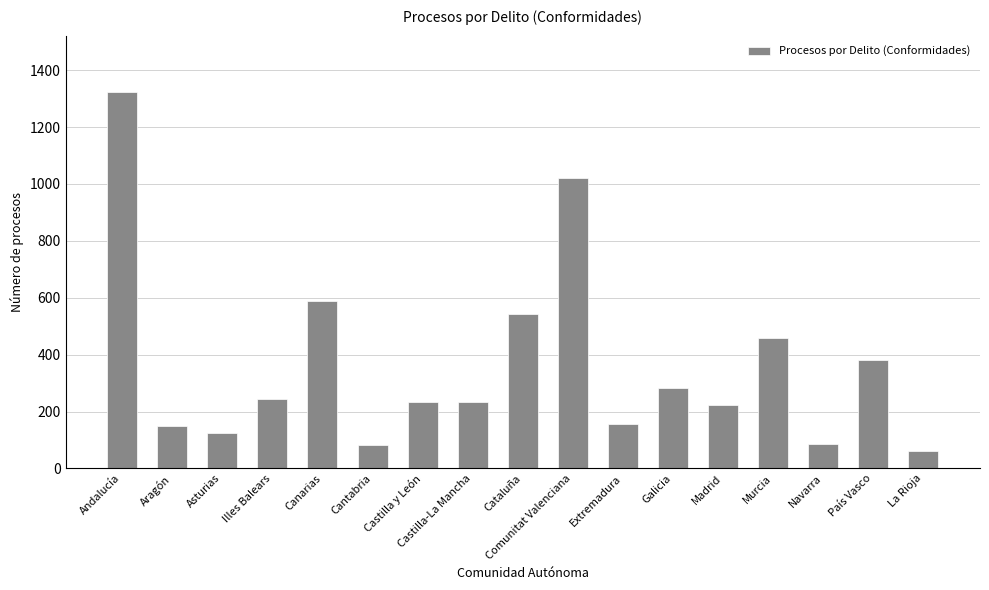

How many categories are shown in the chart?

17